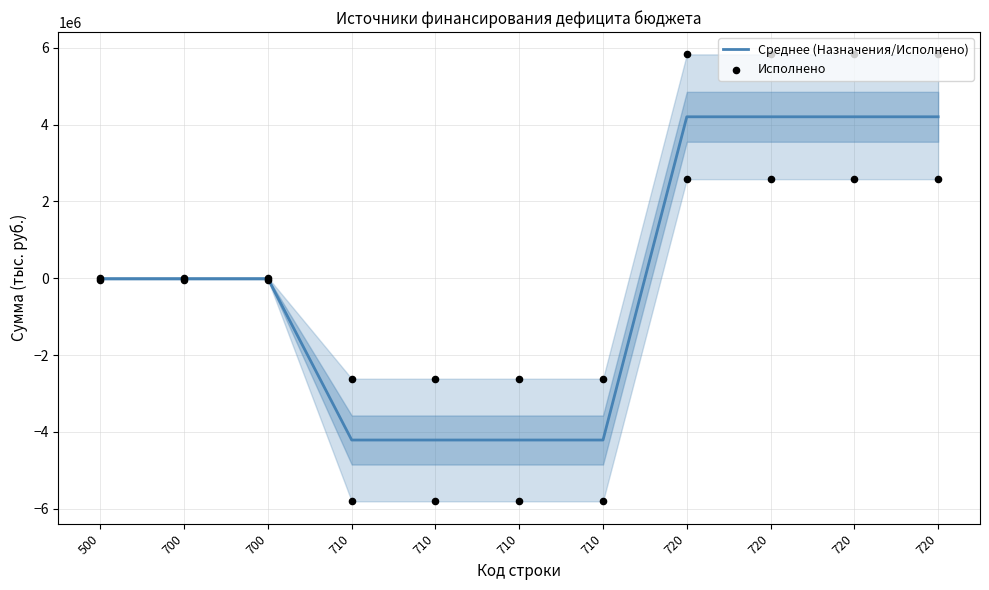

At how many categories does at least one series exceed -3107845?

11